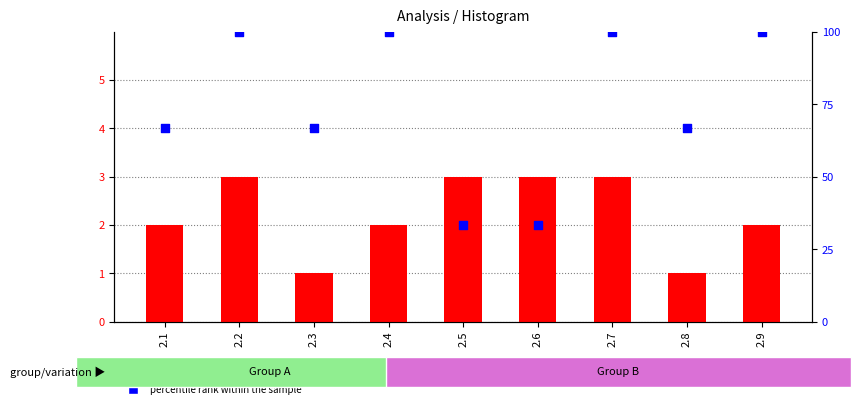

Which series has the largest Y range (max minus min)?

percentile rank within the sample